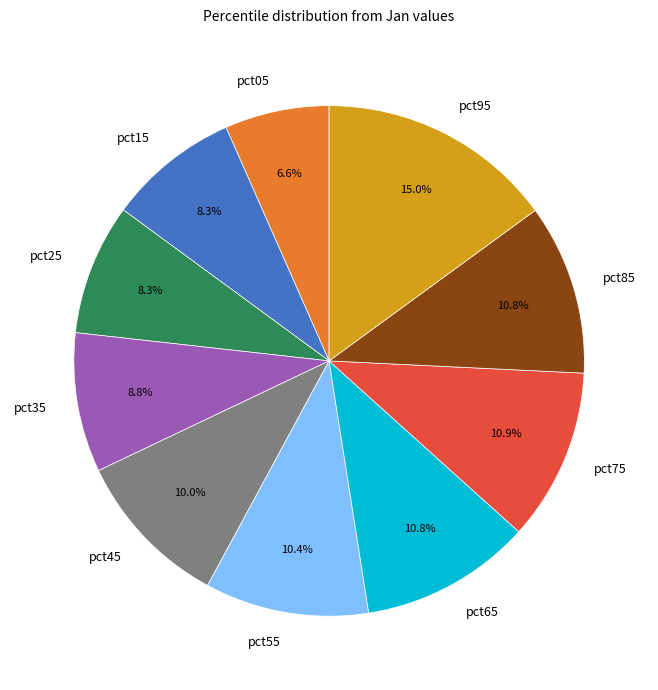

To the nearest percent, what is the difference between the pct95 and pct75 slice percentages?

4%